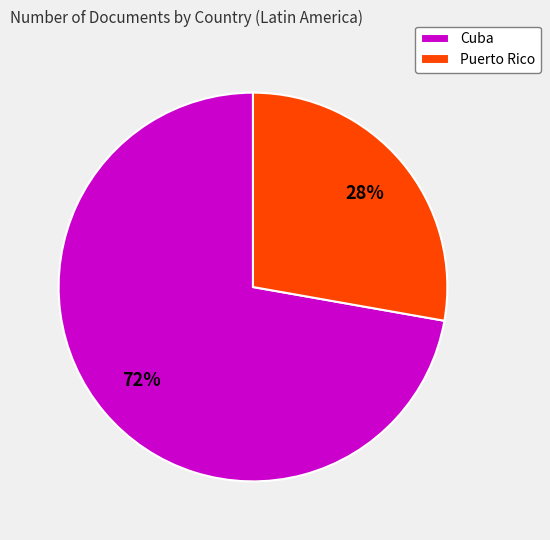

To the nearest percent, what is the average slice percentage?

50%